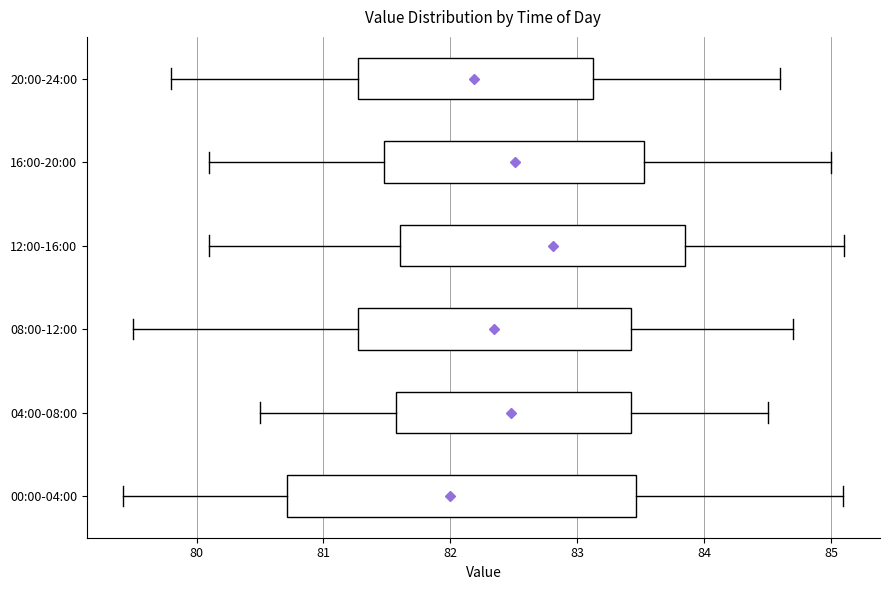

Which box's median line is the furthest to the right?

12:00-16:00